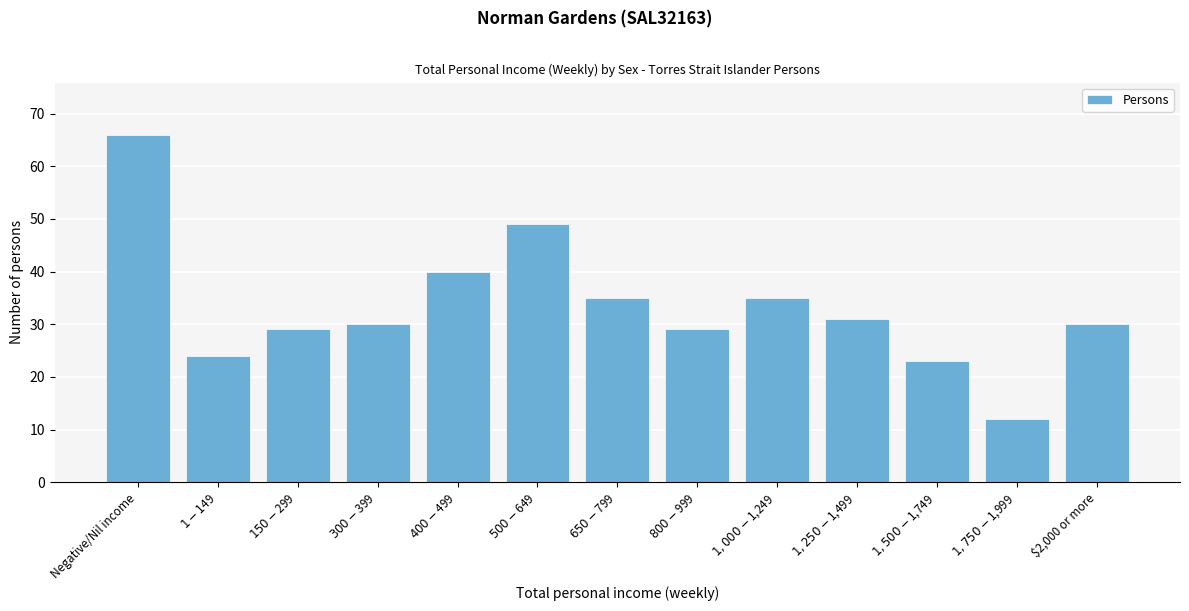

Reading left to right, what are all the values shown in this chart?

66	24	29	30	40	49	35	29	35	31	23	12	30